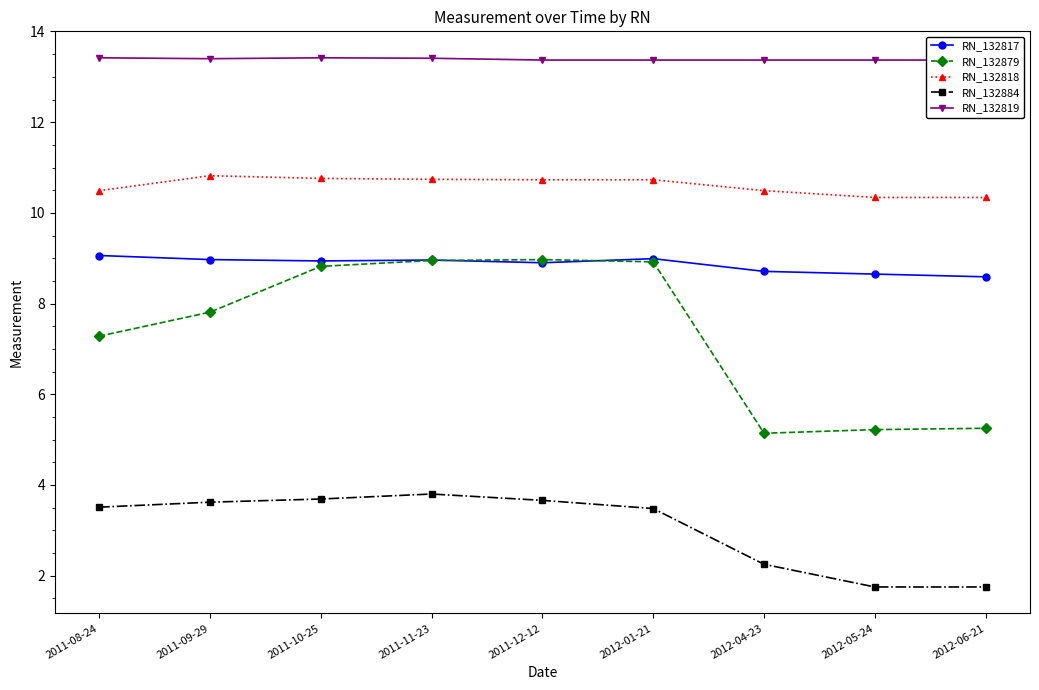

In RN_132817, how many points are lower than both neighbors (excluding endpoints)?

2